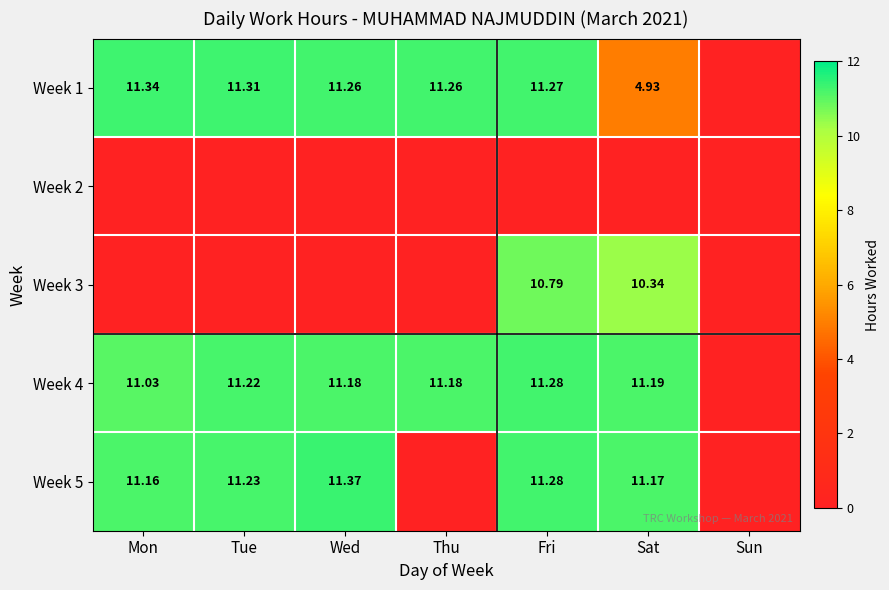

Is the value of Week 5 at Tue greater than the value of Week 4 at Wed?

Yes